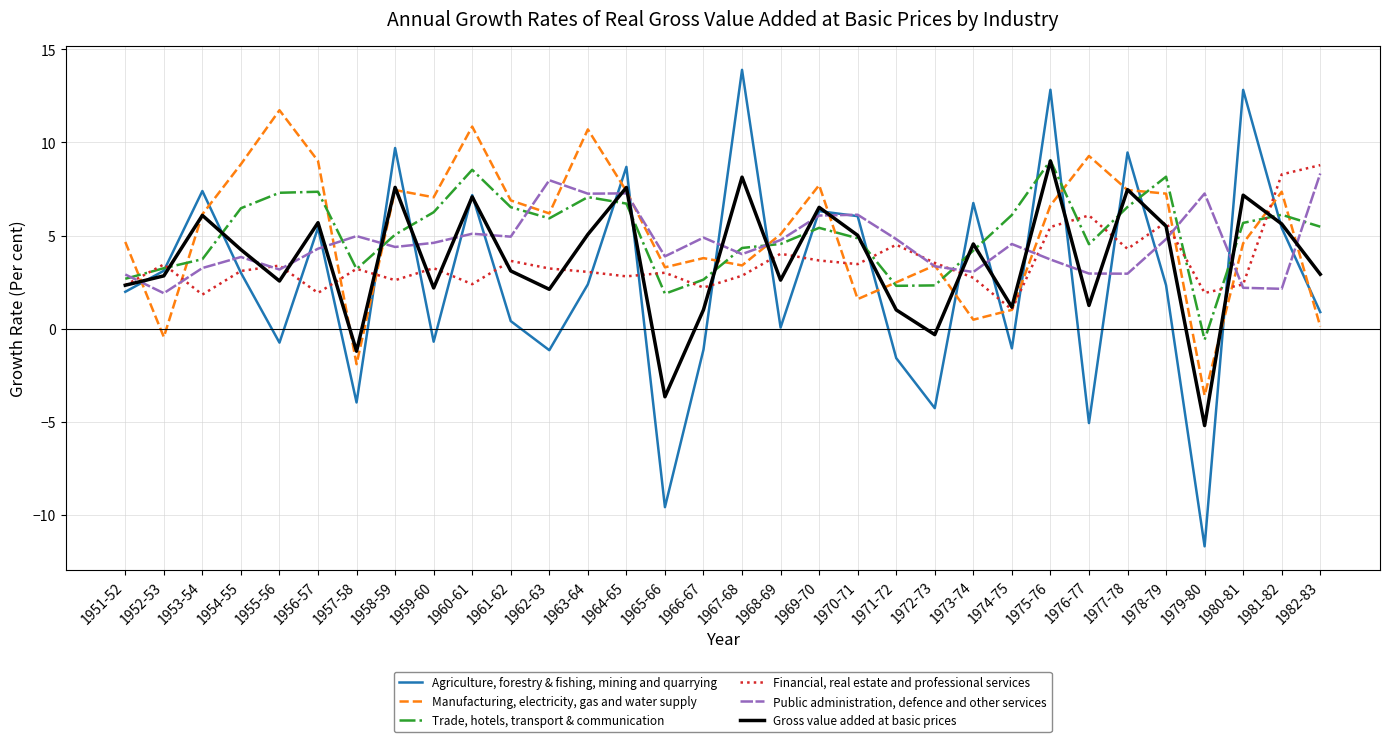

What value does the Gross value added at basic prices series have at 1981-82?

5.6